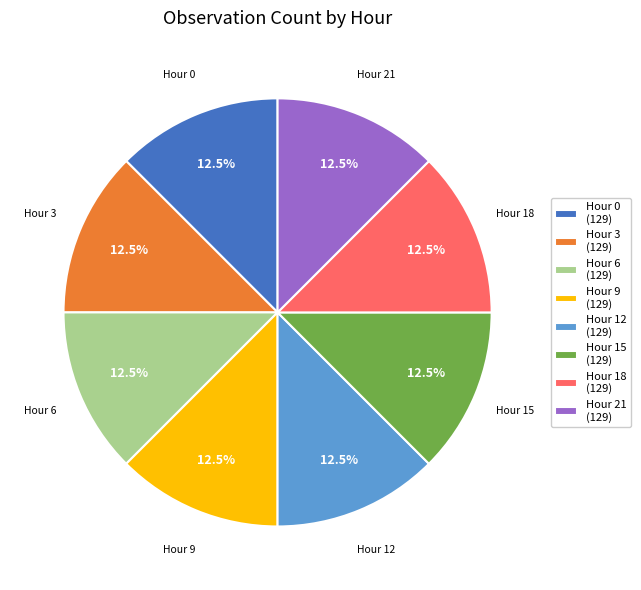

How much of the chart is everything except Hour 18?

87.5%